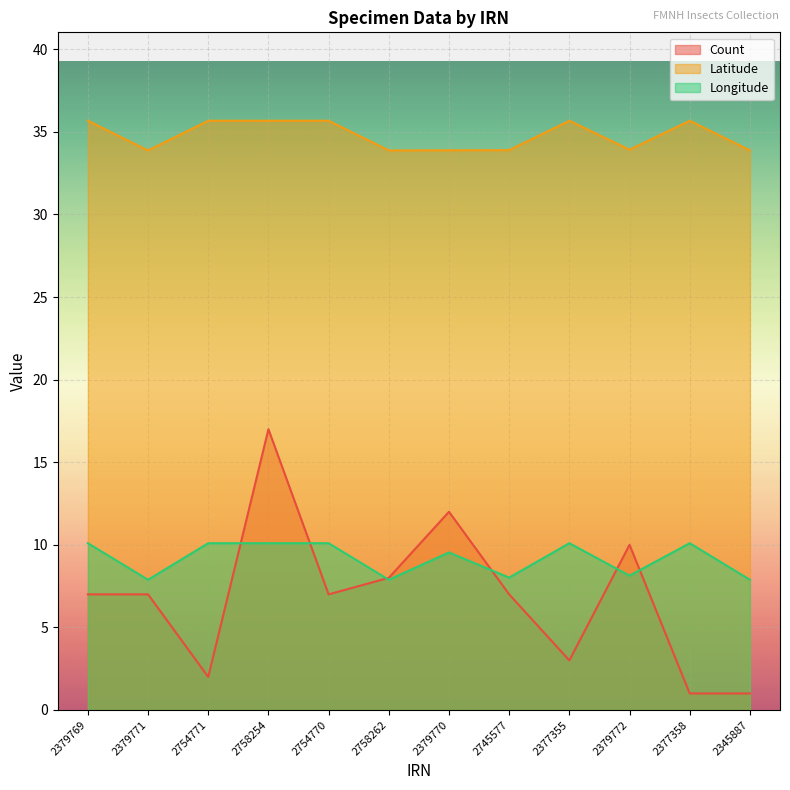

The value of Longitude at 2377358 is 10.1. True or false?

True